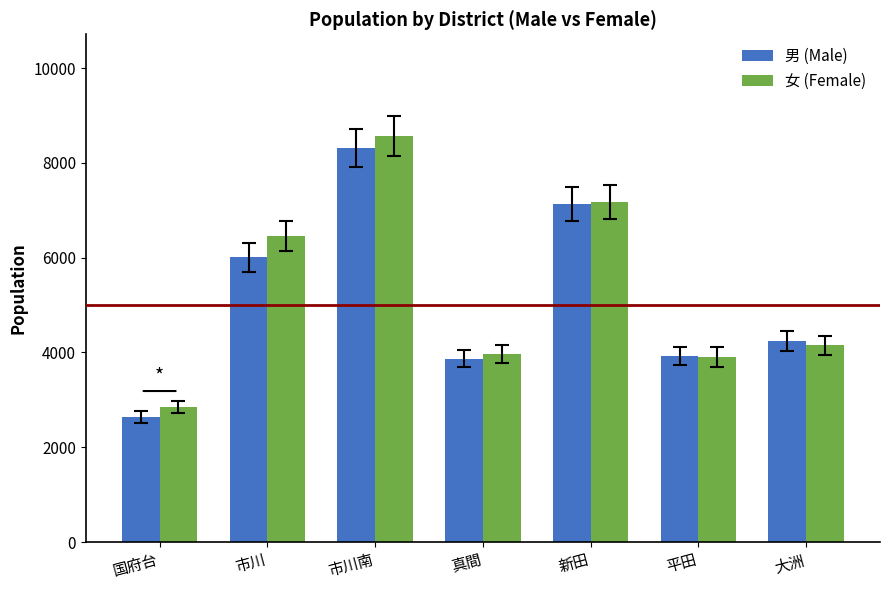

What position from the left is 新田?

5